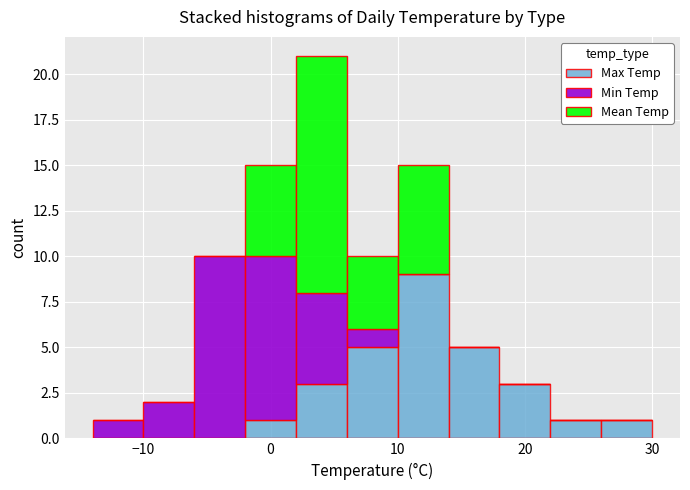

What is the total height of the stacked bar covering 6 to 10 on the x-axis? The values are not printed on the chart, so give them approximately, as read against the axis.

10